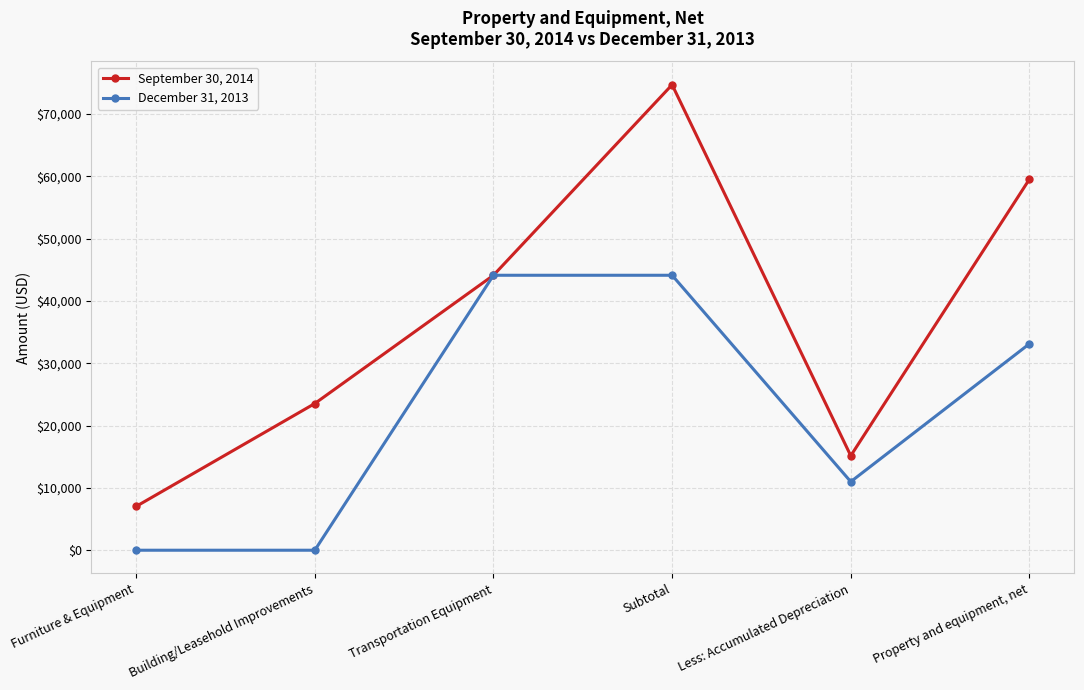

What position from the right is Transportation Equipment?

4